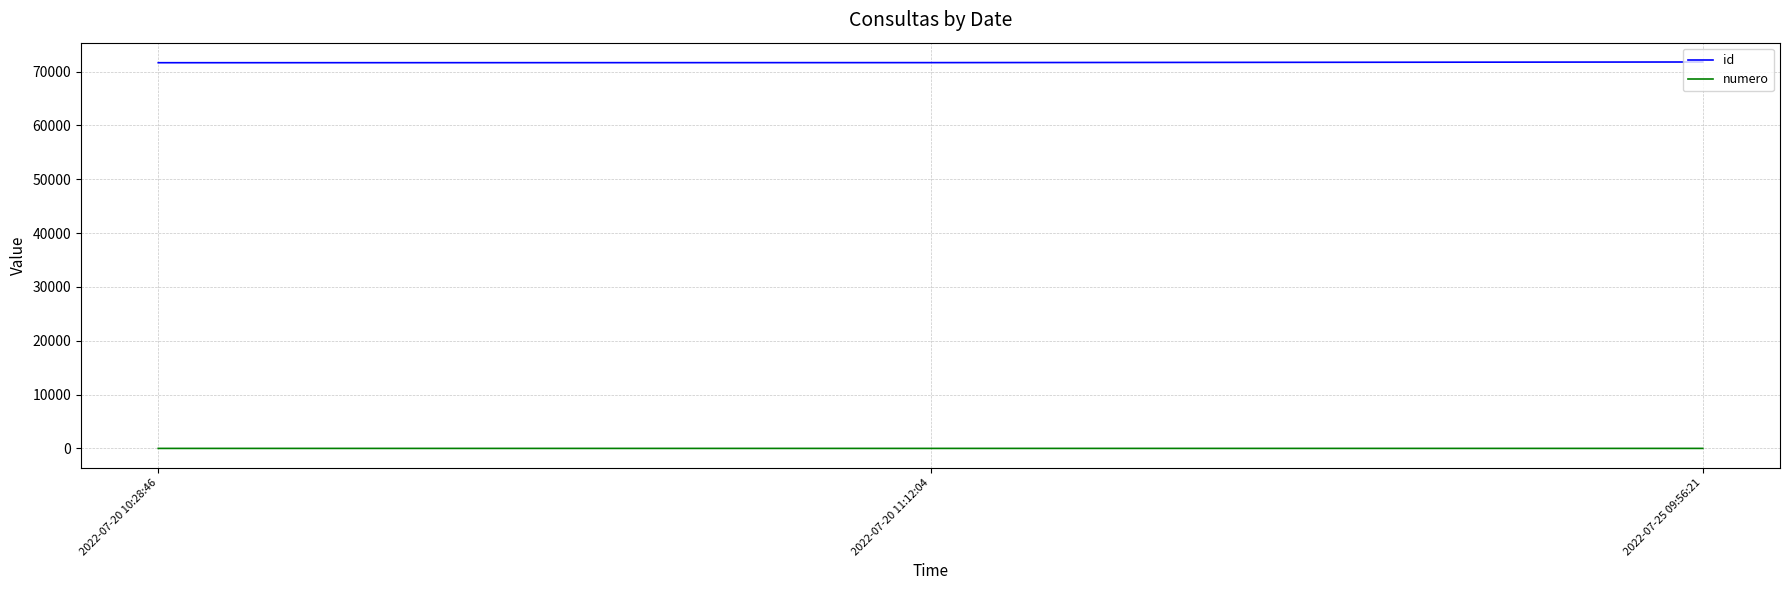

The value of id at 2022-07-20 10:28:46 is 71644. True or false?

True